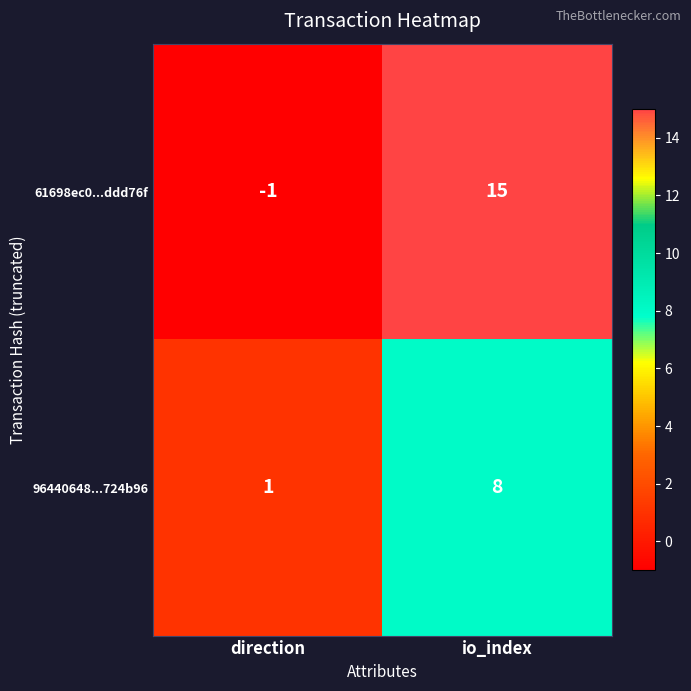

At which category is the sum across all series the highest?

io_index